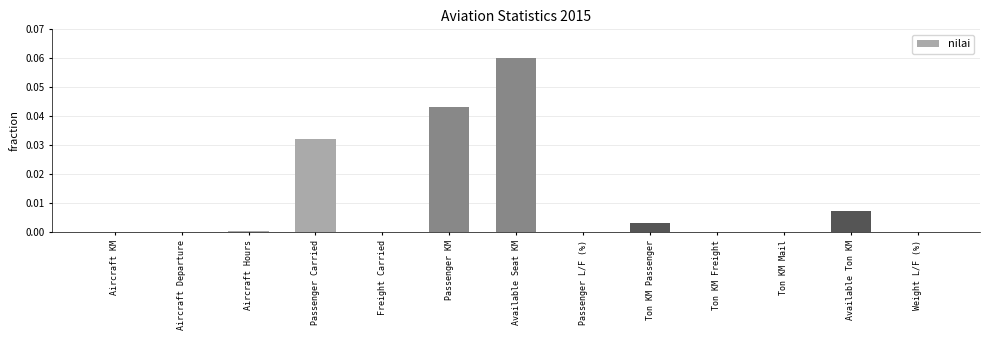

Is it true that the value at Passenger Carried is 0.0?

True